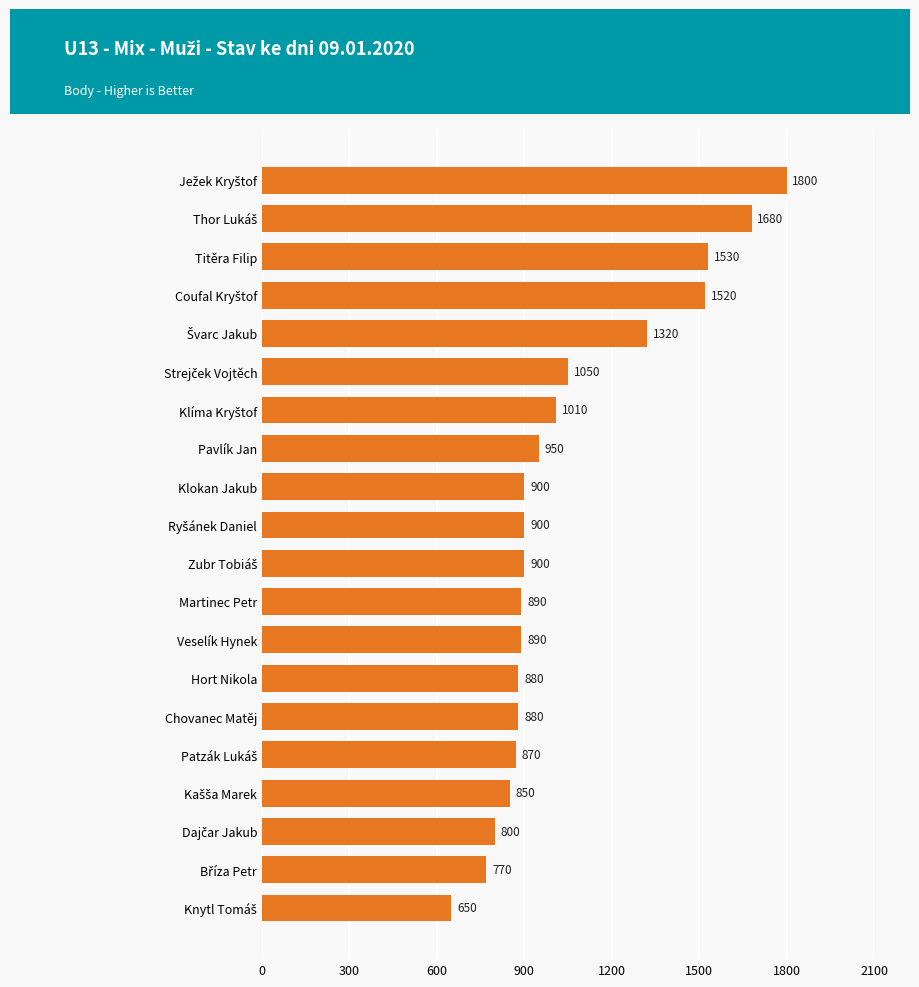

What is the label of the 12th bar from the bottom?

Klokan Jakub